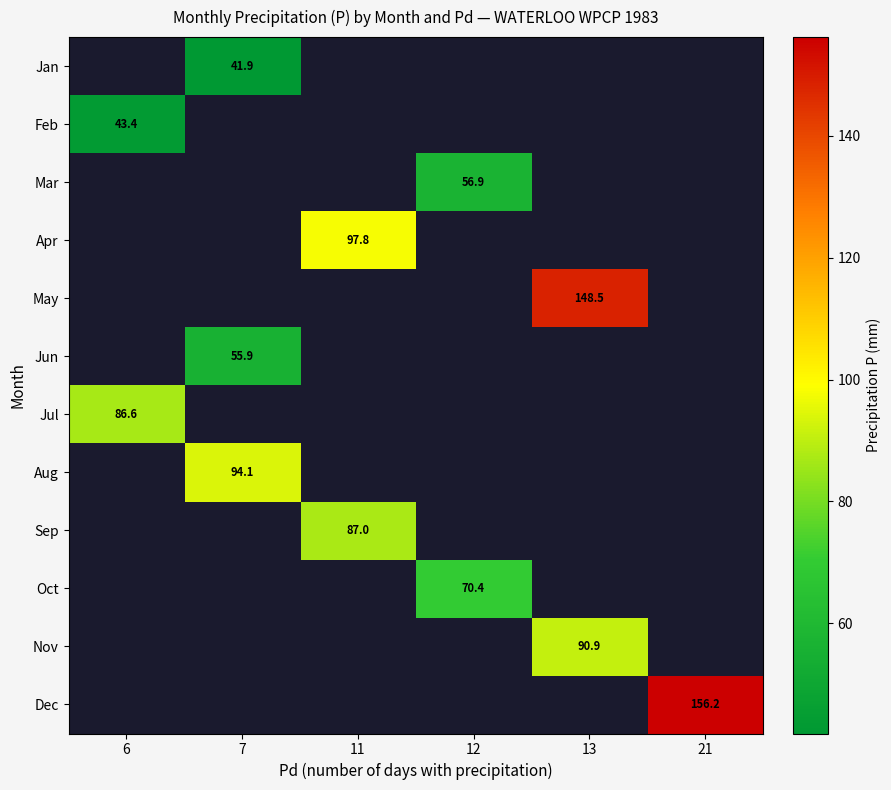

Is it true that Dec equals 38.6 at 21?

False